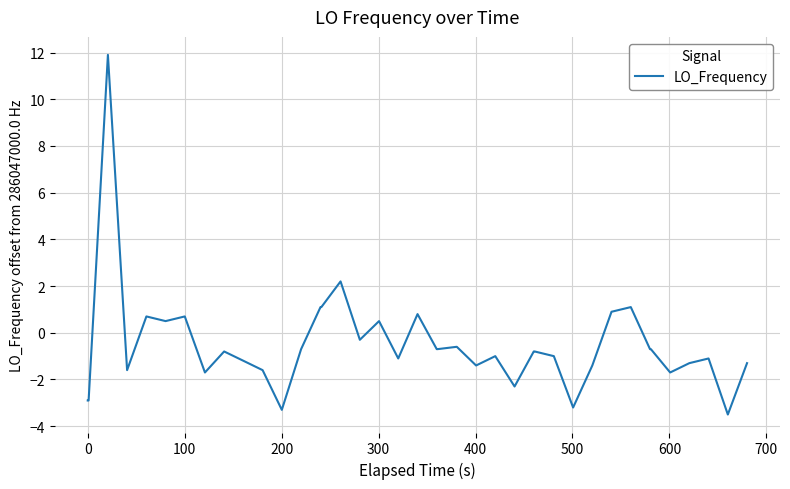

Is this an area chart (filled region under the line)?

No